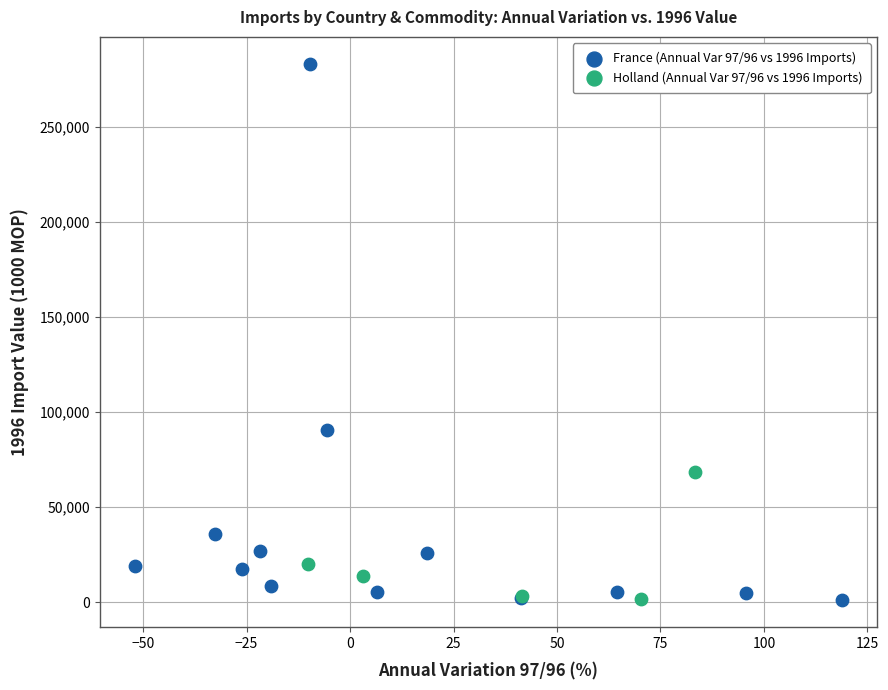

Which series contains the highest Y value?

France (Annual Var 97/96 vs 1996 Imports)